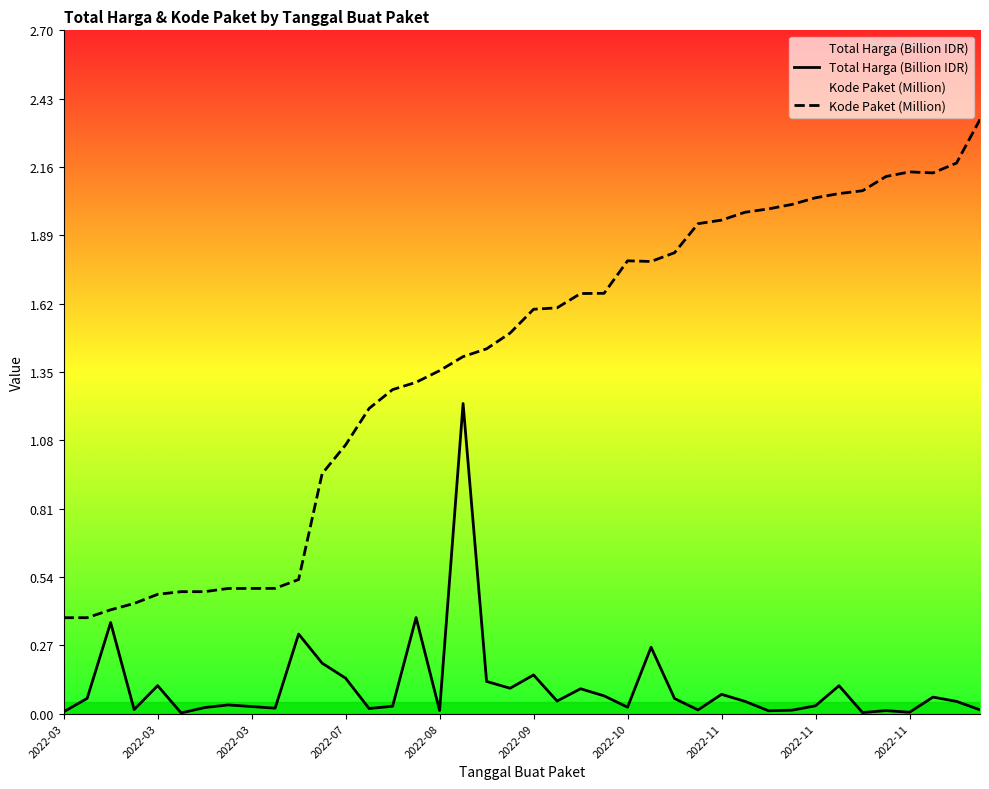

The value of Kode Paket (Million) at 15 is 1.3. True or false?

True